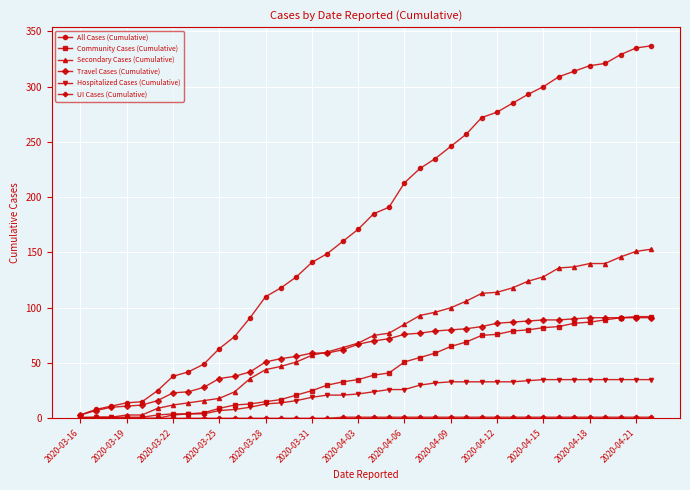

Does the chart have visible grid lines?

Yes